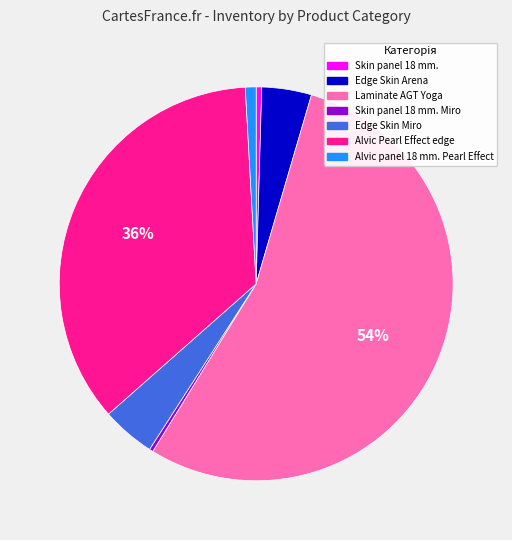

How many segments does this pie chart have?

7